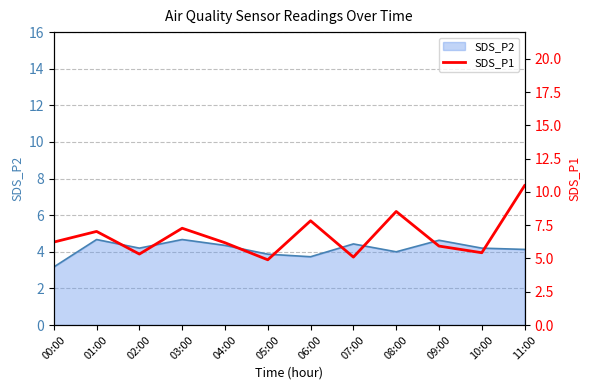

At which label is SDS_P2 closest to 3?

00:00